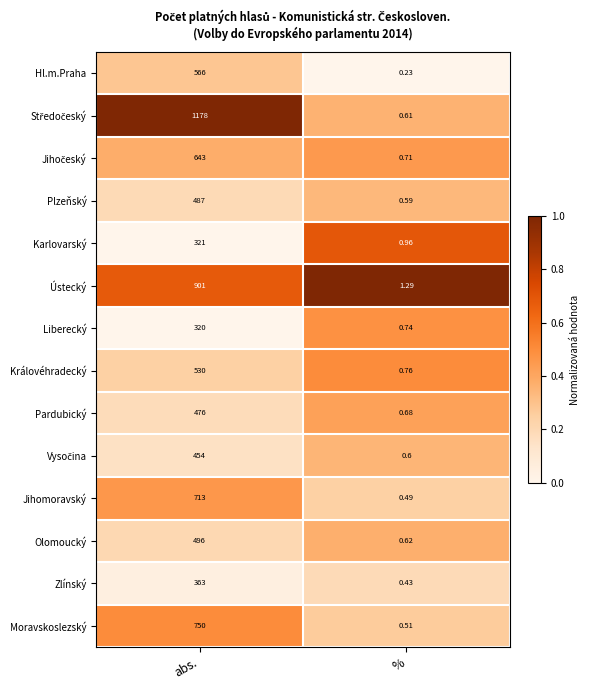

At which label is Hl.m.Praha closest to 283?

%